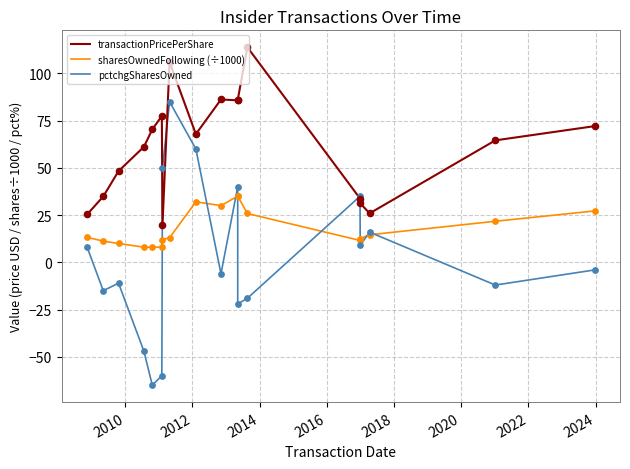

Which series has the largest Y range (max minus min)?

pctchgSharesOwned